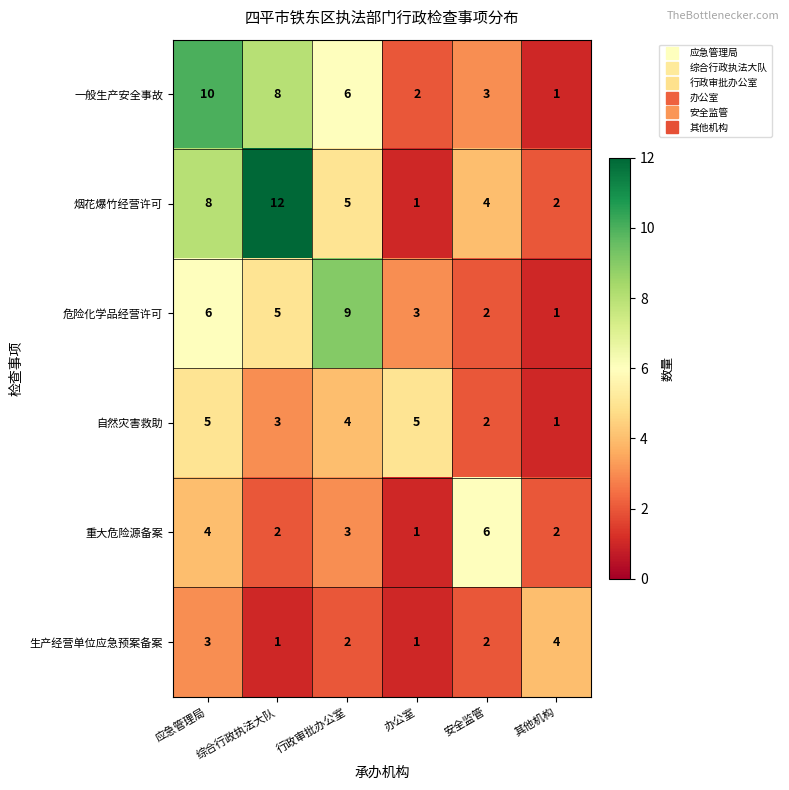

At which category is the sum across all series the highest?

应急管理局